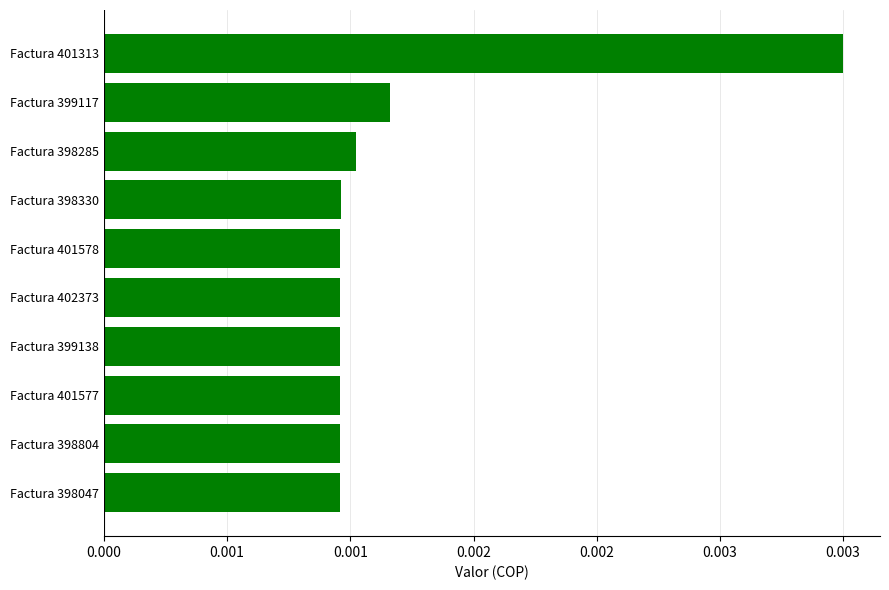

Does the chart contain stacked bars?

No